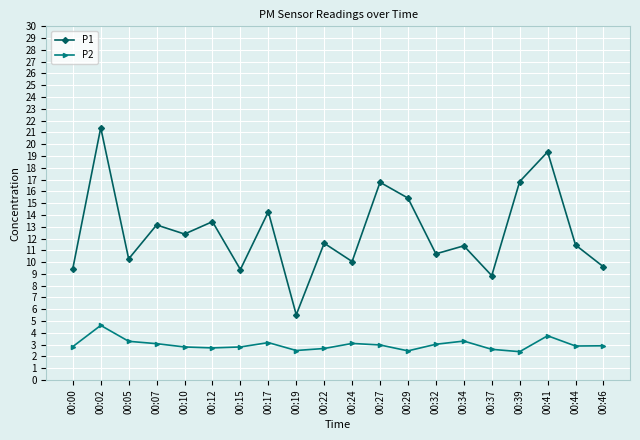

True or false: P2 has more than 1 points higher than both neighbors.

True